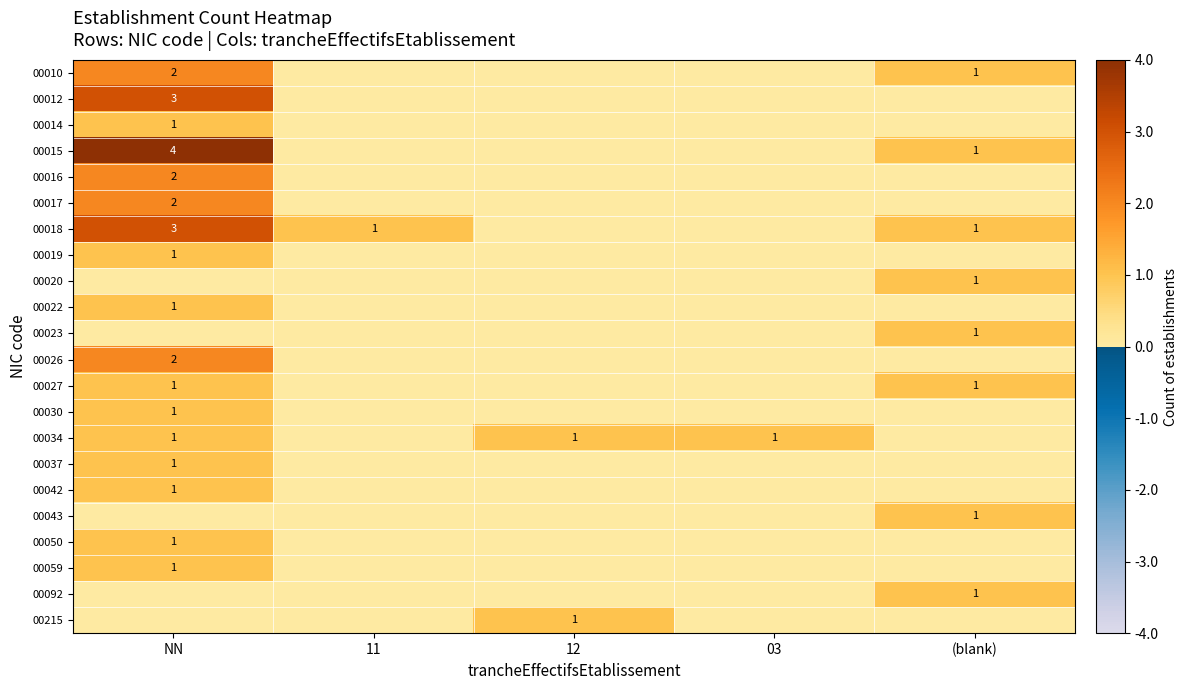

The value of 00015 at NN is 2. True or false?

False